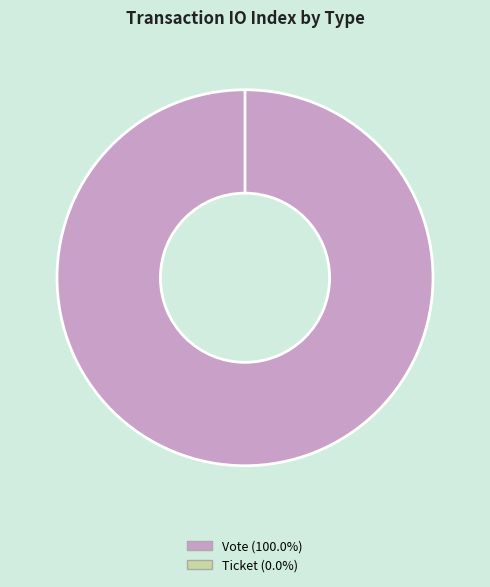

Combined, what portion of the pie is Ticket and Vote?

100.0%